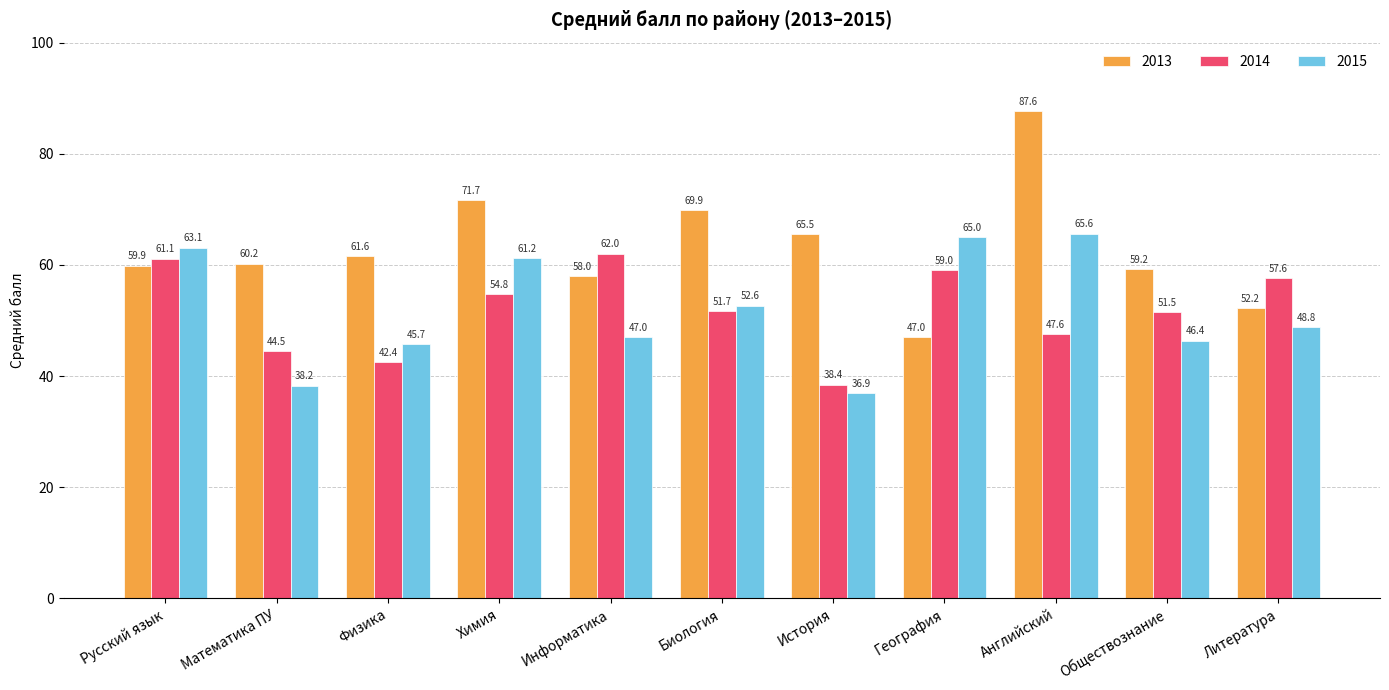

What is the difference between the second highest and minimum values in the 2014 series?

22.7